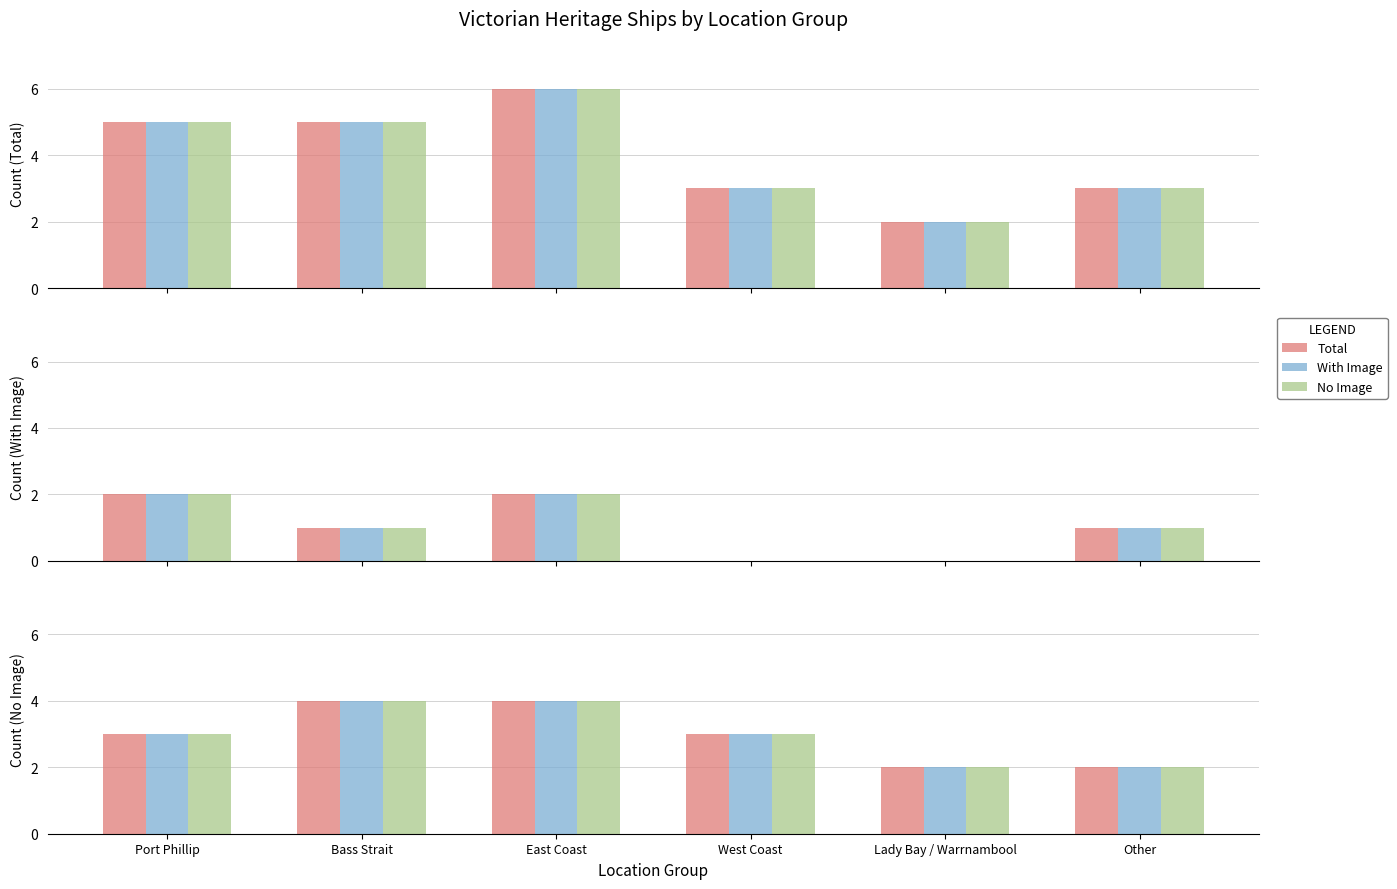

Where does the Total series first go above 3?

Bass Strait